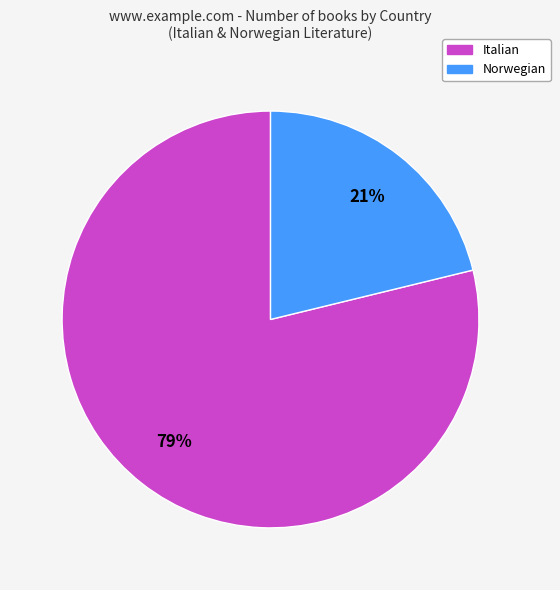

How many slices are in this pie chart?

2